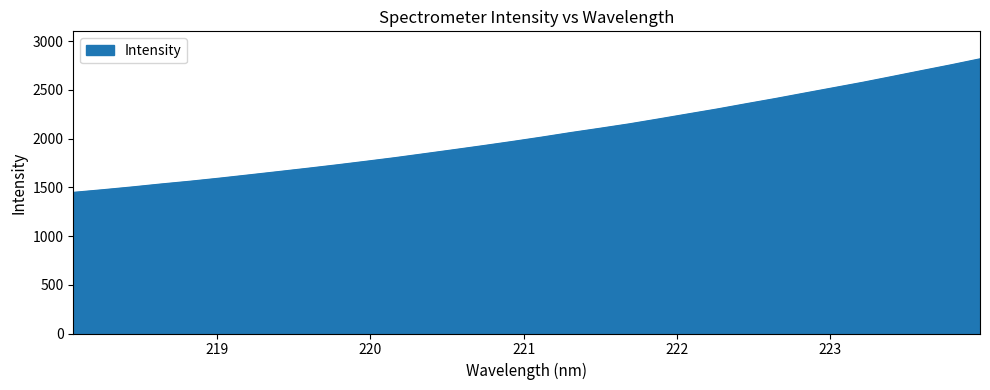

What is the greatest value displayed?

2817.7